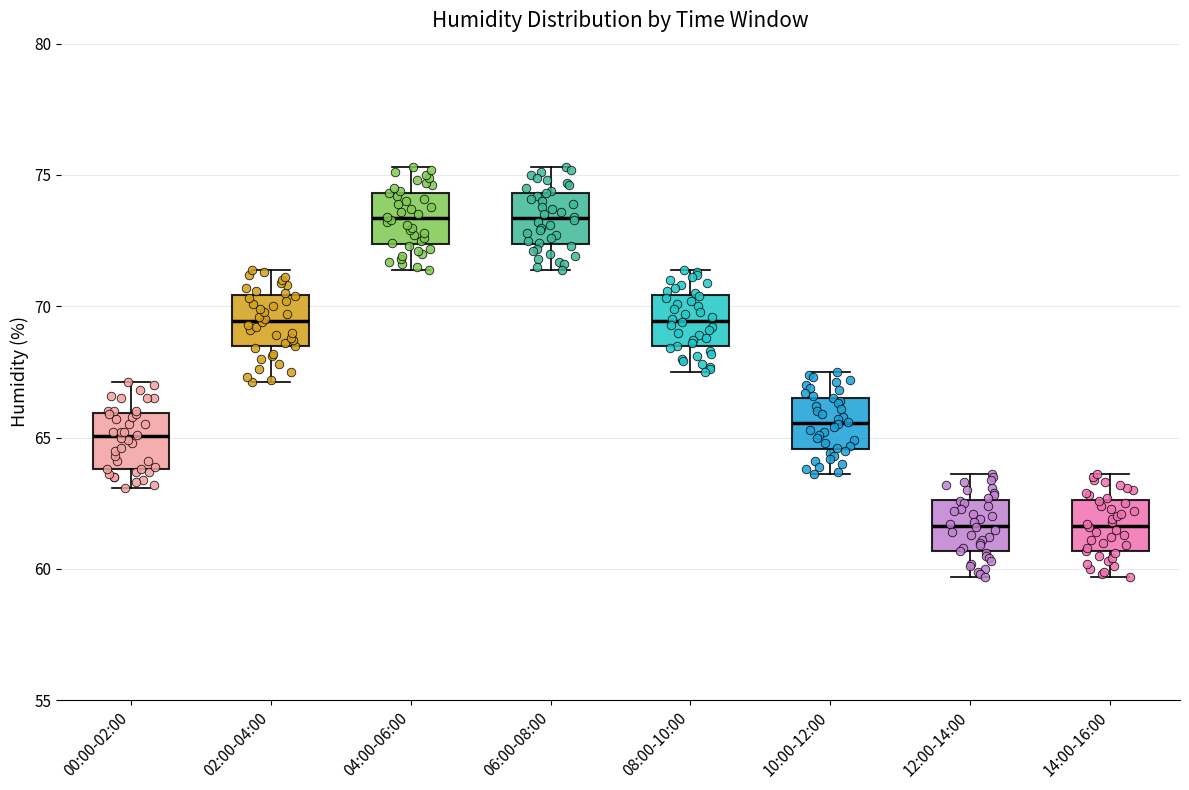

Reading left to right, read every box against the y-axis: the position of its median line, the range the box covers, and the ends of its whiskers. The values are not printed on the chart, so give them approximately, as read against the axis.

00:00-02:00: median 65.0, box 64.0 to 66.0, whiskers 63.0 to 67.0
02:00-04:00: median 69.5, box 68.5 to 70.5, whiskers 67.0 to 71.5
04:00-06:00: median 73.5, box 72.5 to 74.5, whiskers 71.5 to 75.5
06:00-08:00: median 73.5, box 72.5 to 74.5, whiskers 71.5 to 75.5
08:00-10:00: median 69.5, box 68.5 to 70.5, whiskers 67.5 to 71.5
10:00-12:00: median 65.5, box 64.5 to 66.5, whiskers 63.5 to 67.5
12:00-14:00: median 61.5, box 60.5 to 62.5, whiskers 59.5 to 63.5
14:00-16:00: median 61.5, box 60.5 to 62.5, whiskers 59.5 to 63.5